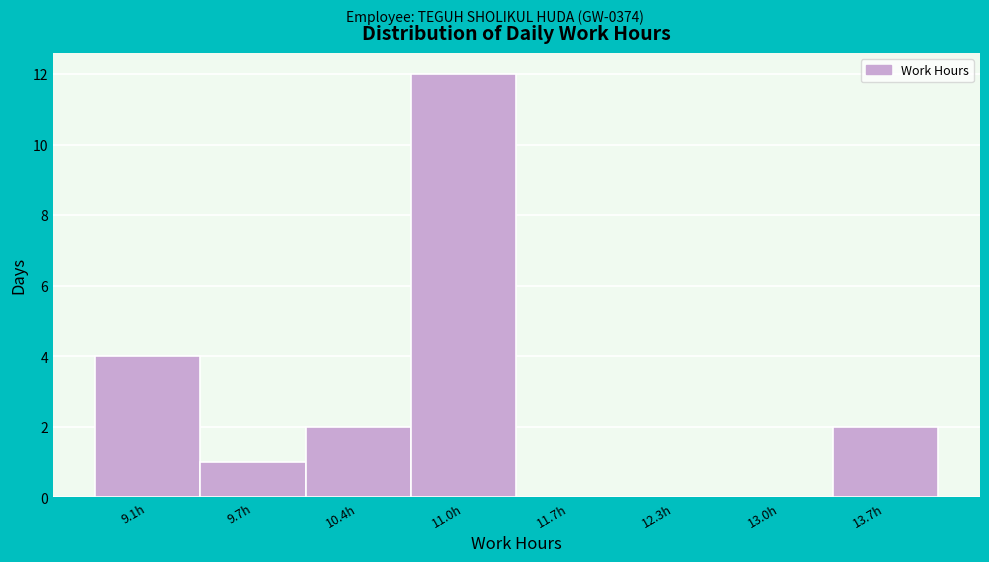

Reading right to left, transcribe all the data shown in this chart.

13.7h=2	13.0h=0	12.3h=0	11.7h=0	11.0h=12	10.4h=2	9.7h=1	9.1h=4